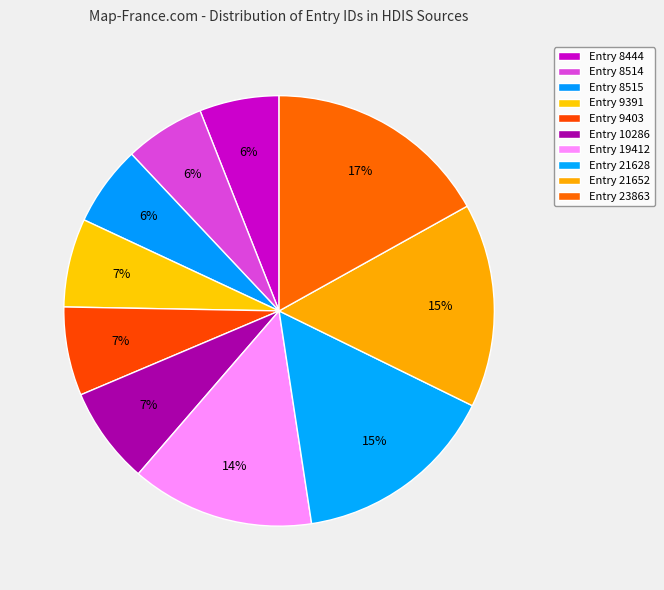

How many segments does this pie chart have?

10